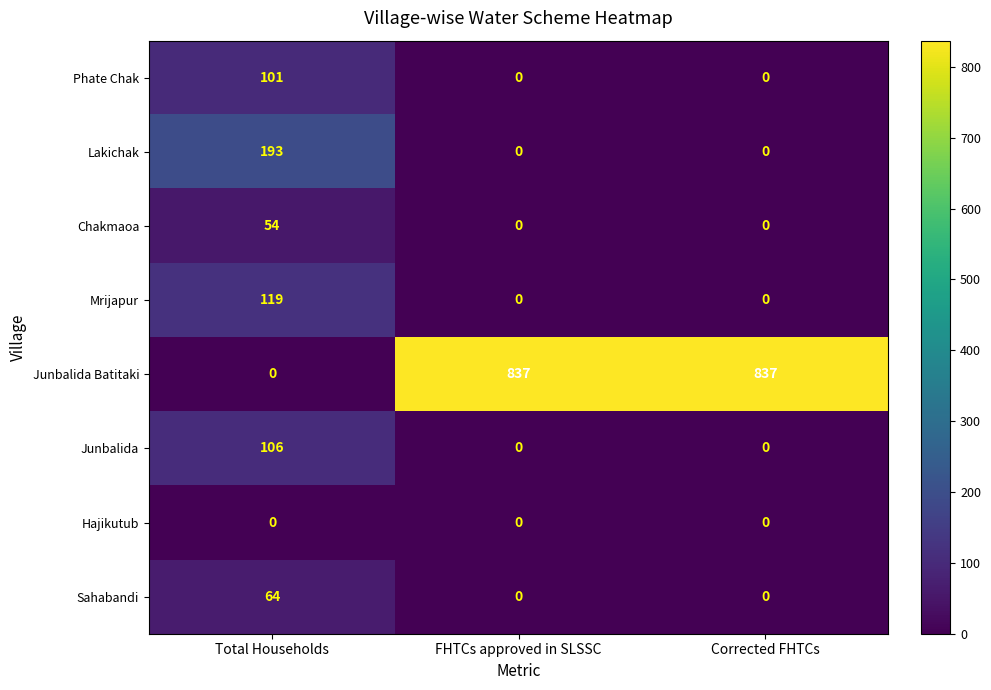

Count the Lakichak values in the range 0 to 193.

3